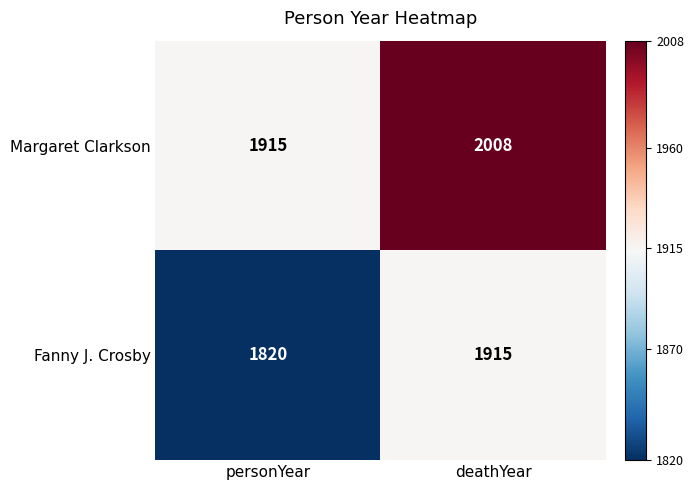

Is it true that Fanny J. Crosby equals 3046 at personYear?

False